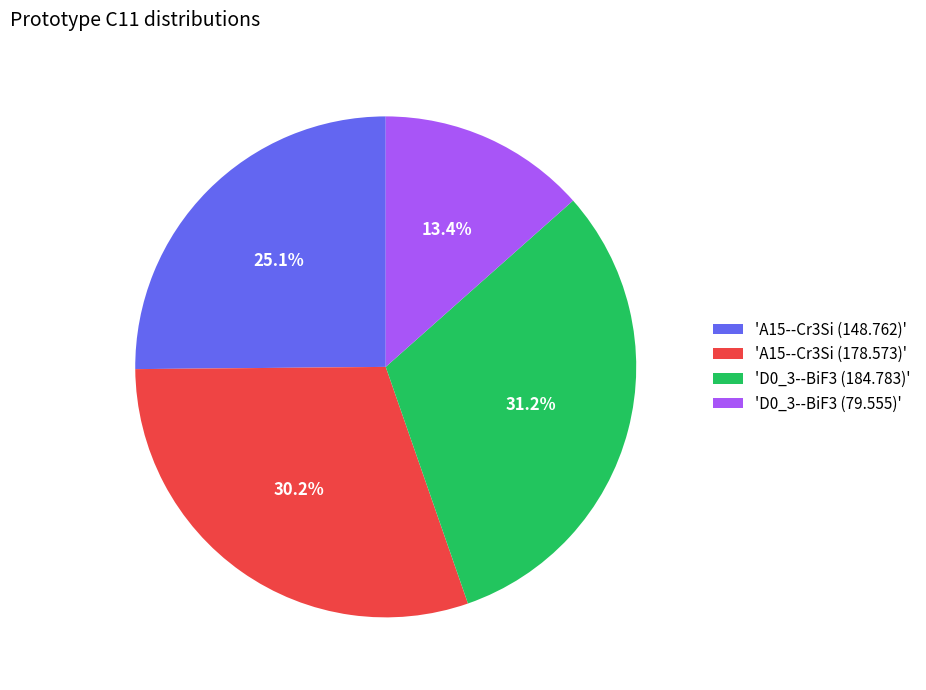

Is the sum of 'D0_3--BiF3 (79.555)' and 'A15--Cr3Si (178.573)' greater than half?

No